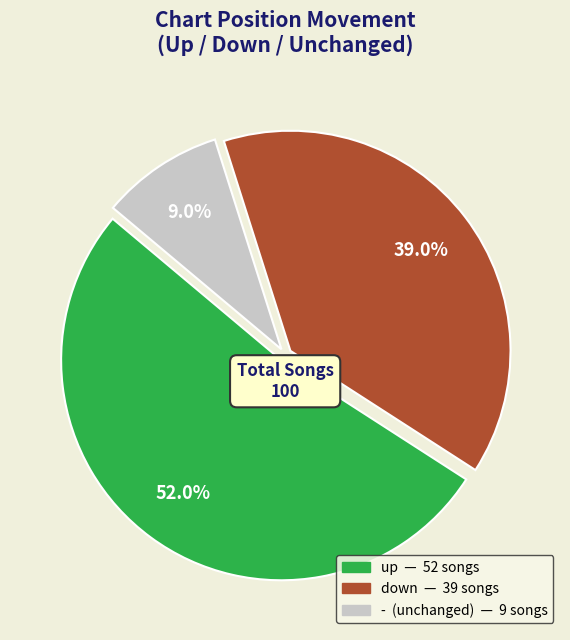

Is there any slice that represents more than half of the pie?

Yes